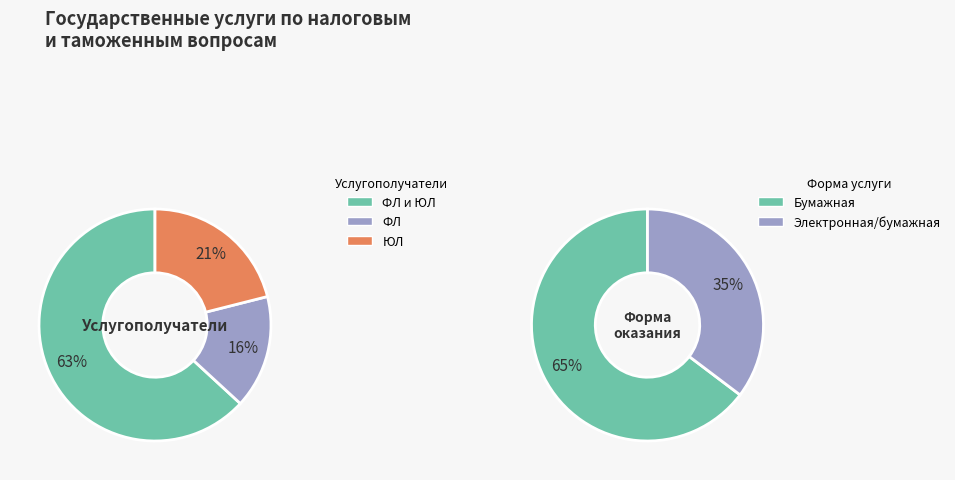

True or false: ЮЛ accounts for 21% of the total.

True